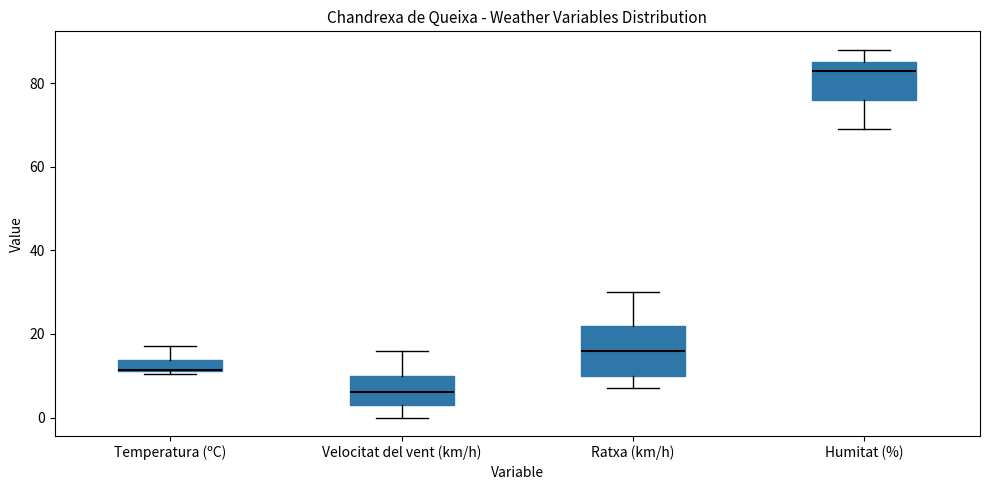

Which box is the tallest, from its lower edge to its upper edge?

Ratxa (km/h)